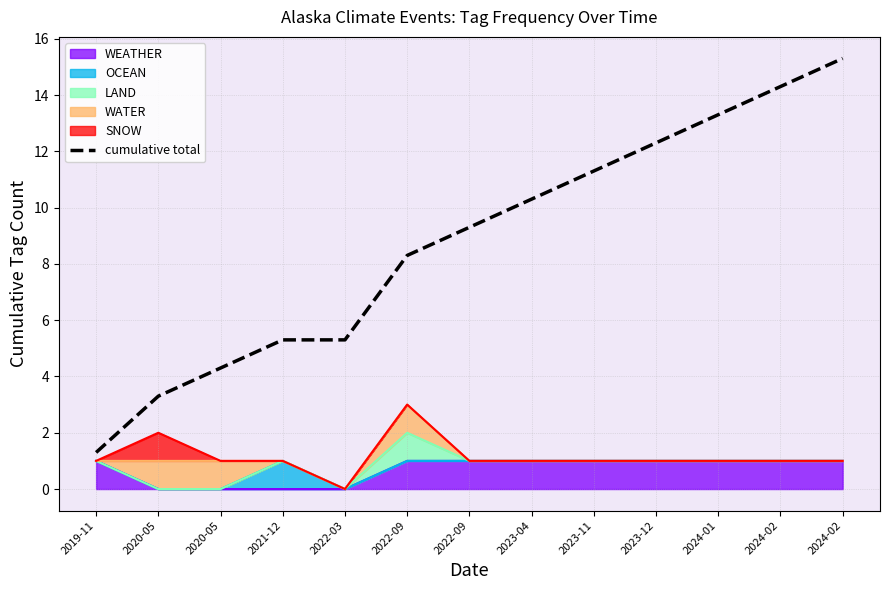

Where is the data nearest to the value 8?

2022-09